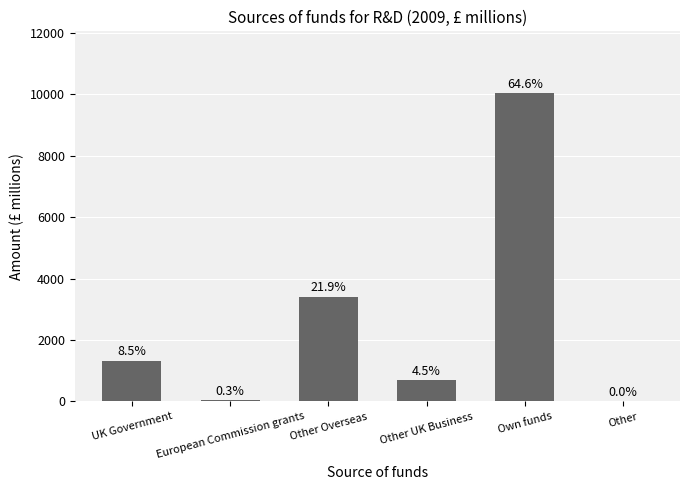

What is the label of the 6th bar from the left?

Other